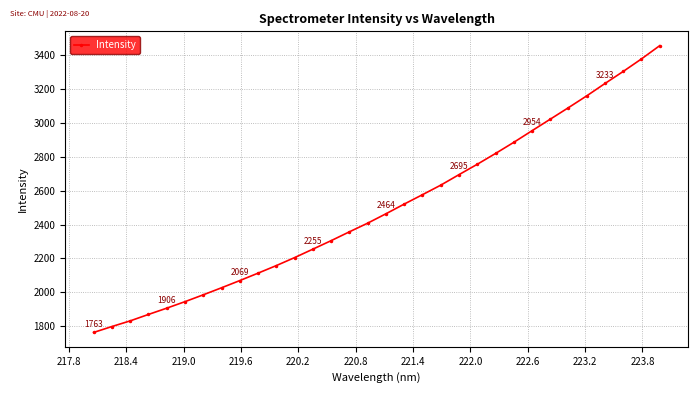

What is the value of the 21st point from the left?

2694.6